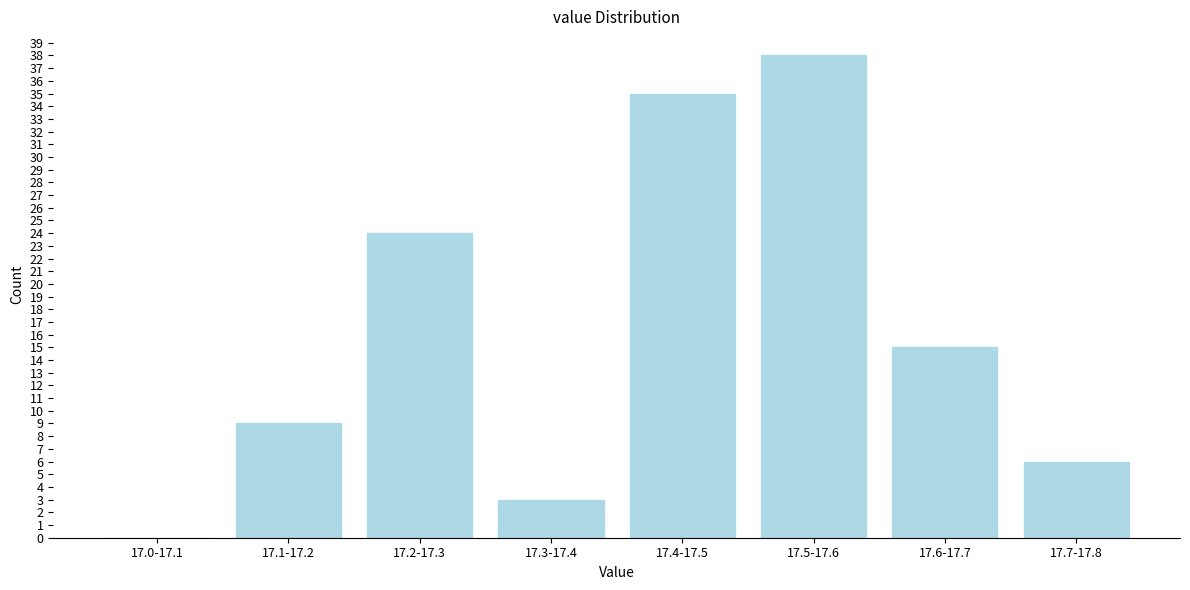

Reading left to right, transcribe all the data shown in this chart.

17.0-17.1=0	17.1-17.2=9	17.2-17.3=24	17.3-17.4=3	17.4-17.5=35	17.5-17.6=38	17.6-17.7=15	17.7-17.8=6